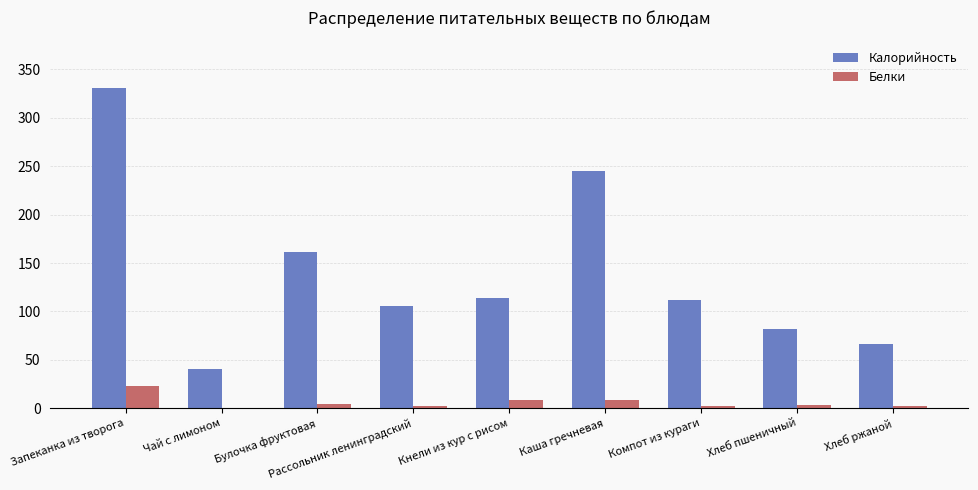

Does the chart contain stacked bars?

No